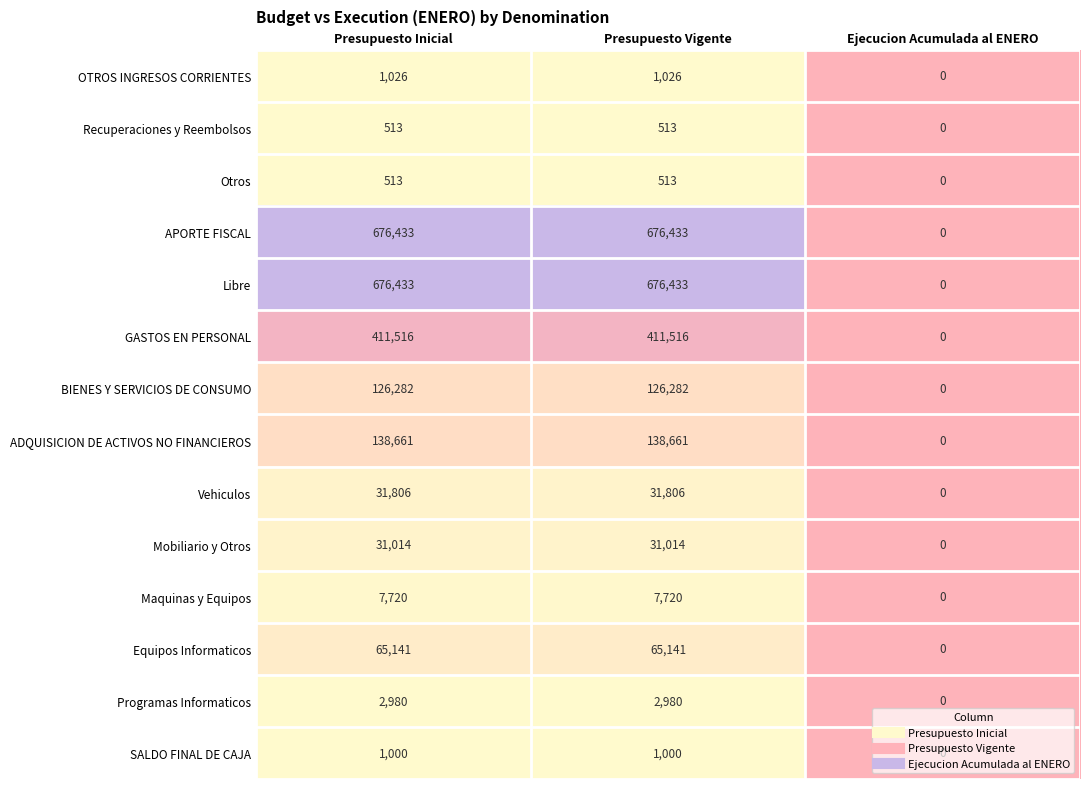

What is the difference between the highest and lowest values at Presupuesto Inicial?

675920